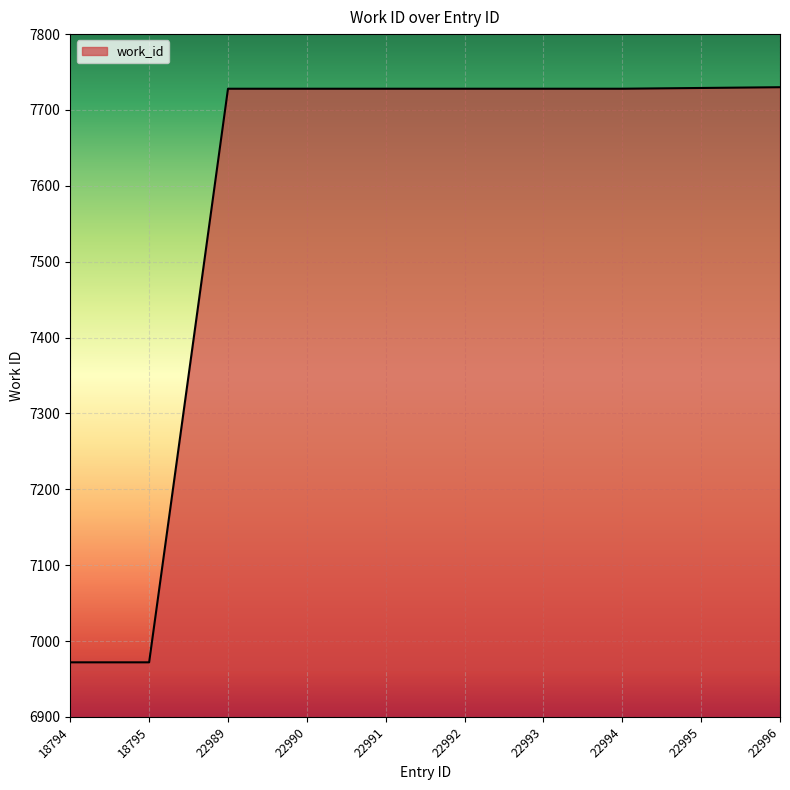

What is the ratio of the value at 18794 to the value at 22989?

0.9